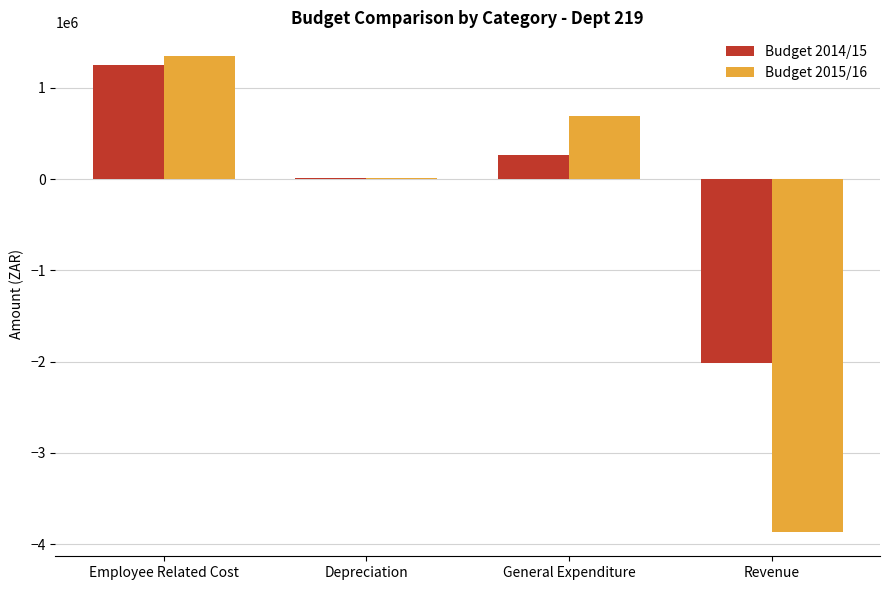

Is the value of Budget 2014/15 at Revenue greater than the value of Budget 2015/16 at Revenue?

Yes